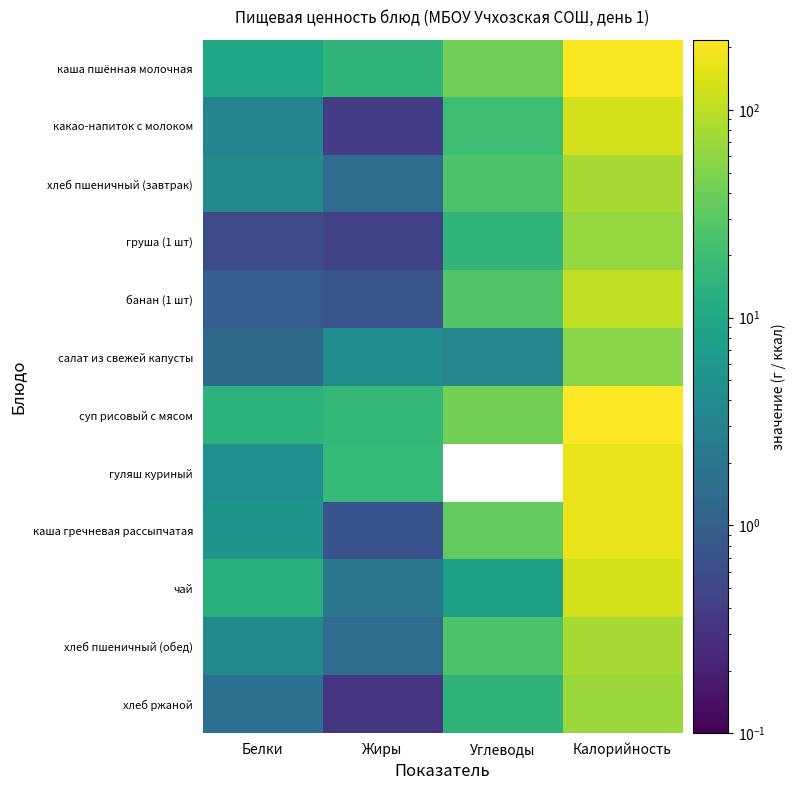

Which has a higher value, Жиры or Углеводы?

Углеводы